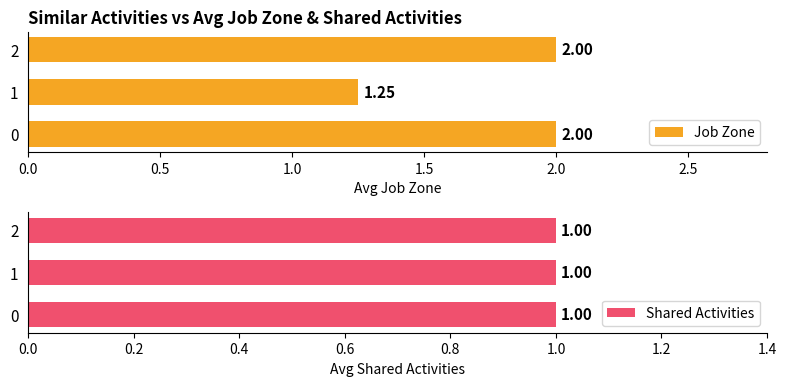

How many groups of bars are there?

3